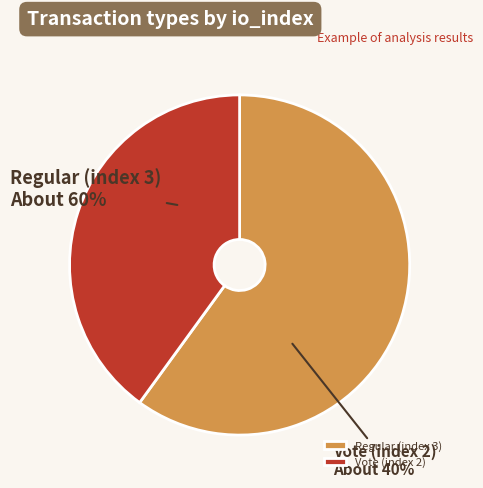

What is the total percentage of Vote (index 2) and Regular (index 3)?

100.0%